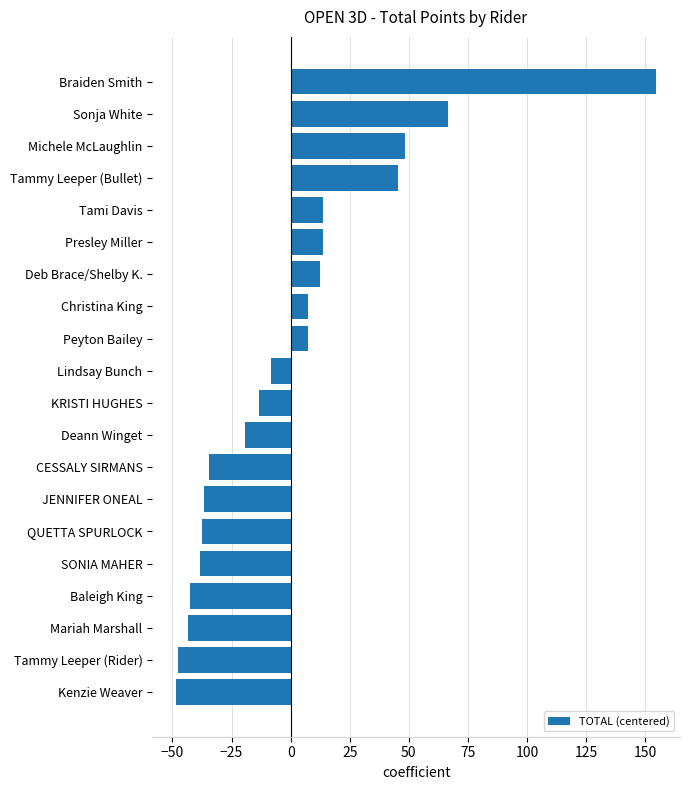

Reading top to bottom, list all the values displayed in this chart.

Braiden Smith=154.6	Sonja White=66.6	Michele McLaughlin=48.6	Tammy Leeper (Bullet)=45.6	Tami Davis=13.6	Presley Miller=13.6	Deb Brace/Shelby K.=12.6	Christina King=7.6	Peyton Bailey=7.6	Lindsay Bunch=-8.4	KRISTI HUGHES=-13.4	Deann Winget=-19.4	CESSALY SIRMANS=-34.4	JENNIFER ONEAL=-36.4	QUETTA SPURLOCK=-37.4	SONIA MAHER=-38.4	Baleigh King=-42.4	Mariah Marshall=-43.4	Tammy Leeper (Rider)=-47.4	Kenzie Weaver=-48.4